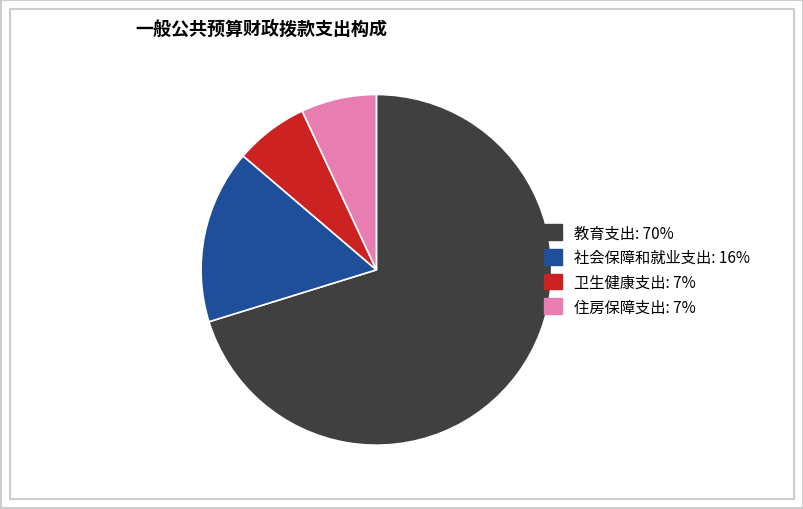

Is the sum of 卫生健康支出 and 住房保障支出 greater than half?

No